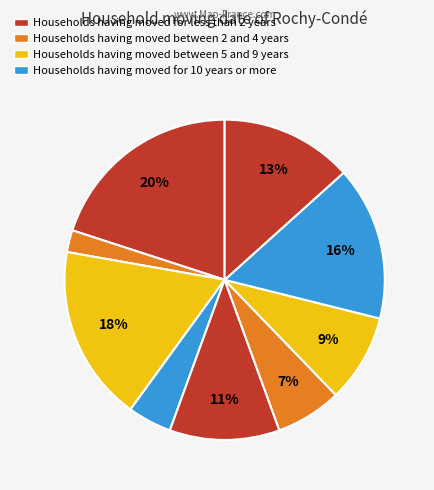

How many segments does this pie chart have?

9